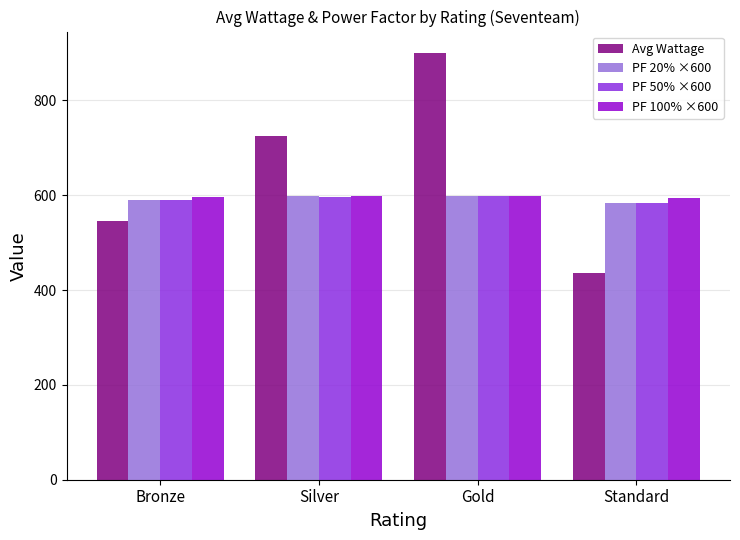

What is the label of the 1st bar from the right?

Standard